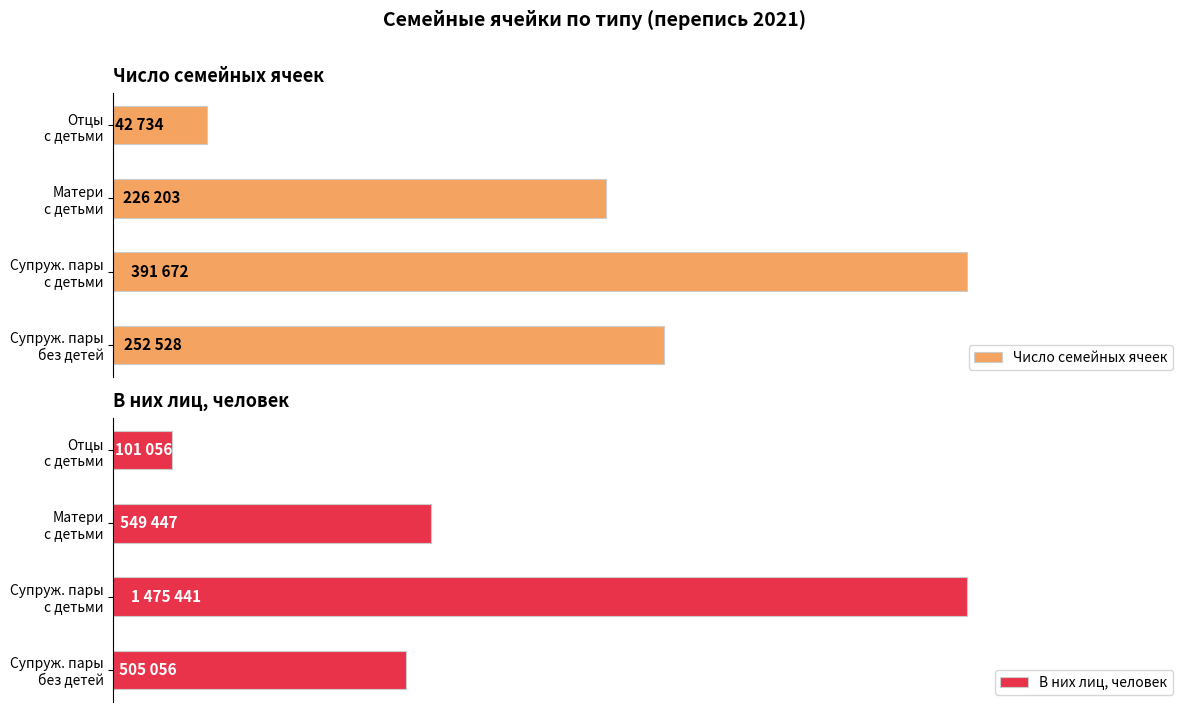

Is it true that Число семейных ячеек equals 245793.9 at Супружеские пары с детьми?

False